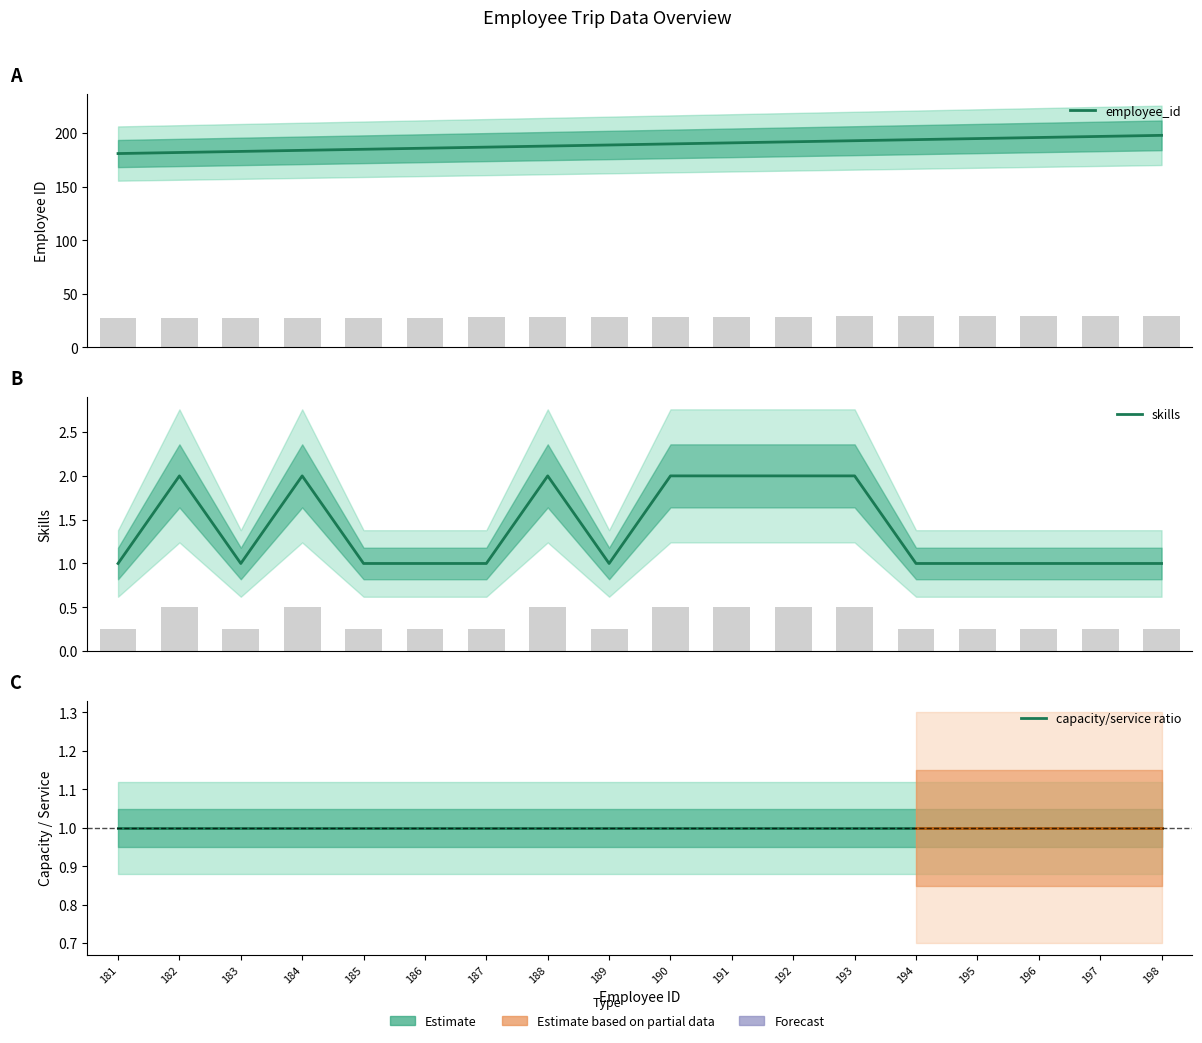

Are the bars horizontal?

No